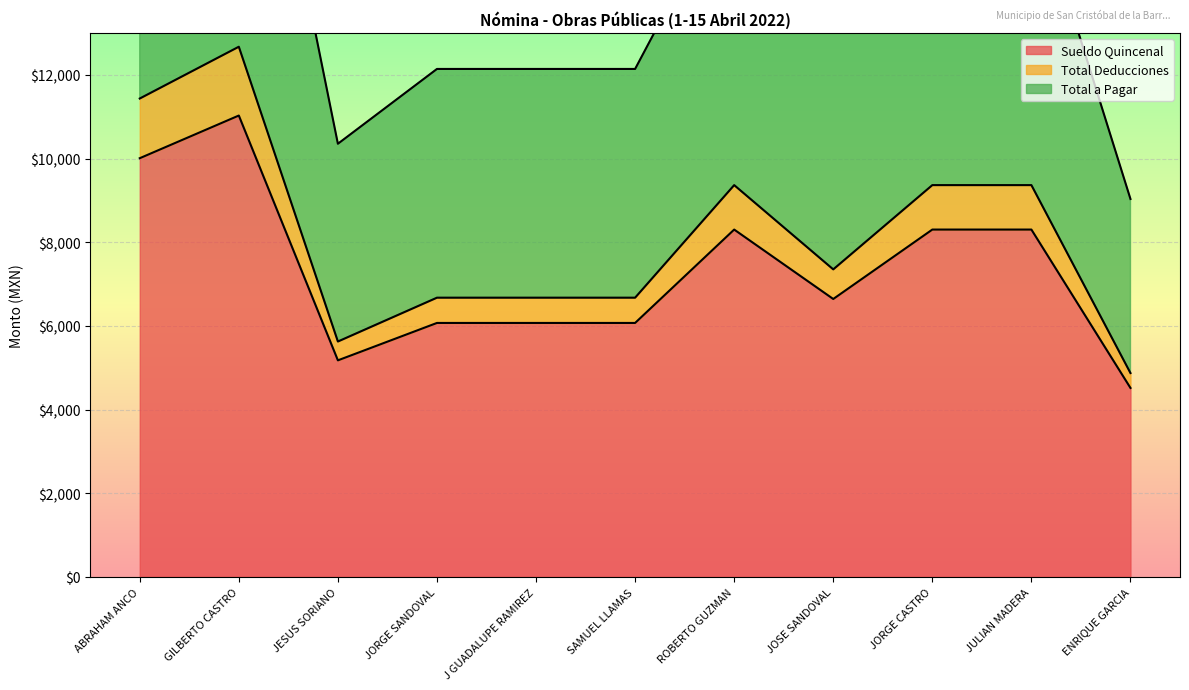

True or false: Total a Pagar and Total Deducciones cross at least once.

False